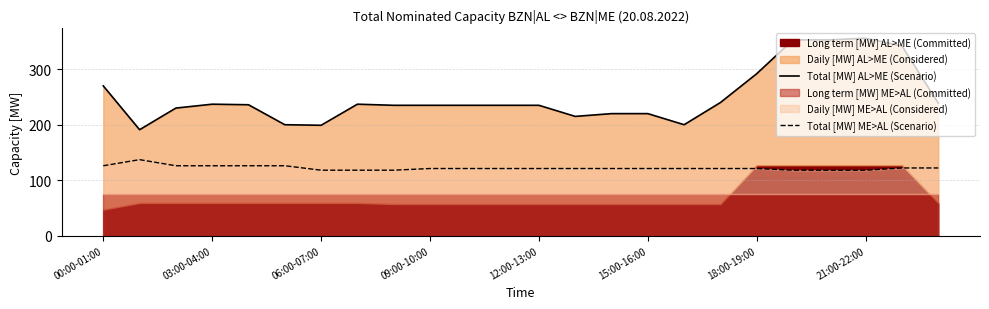

True or false: Total [MW] ME>AL (Scenario) and Total [MW] AL>ME (Scenario) cross at least once.

False